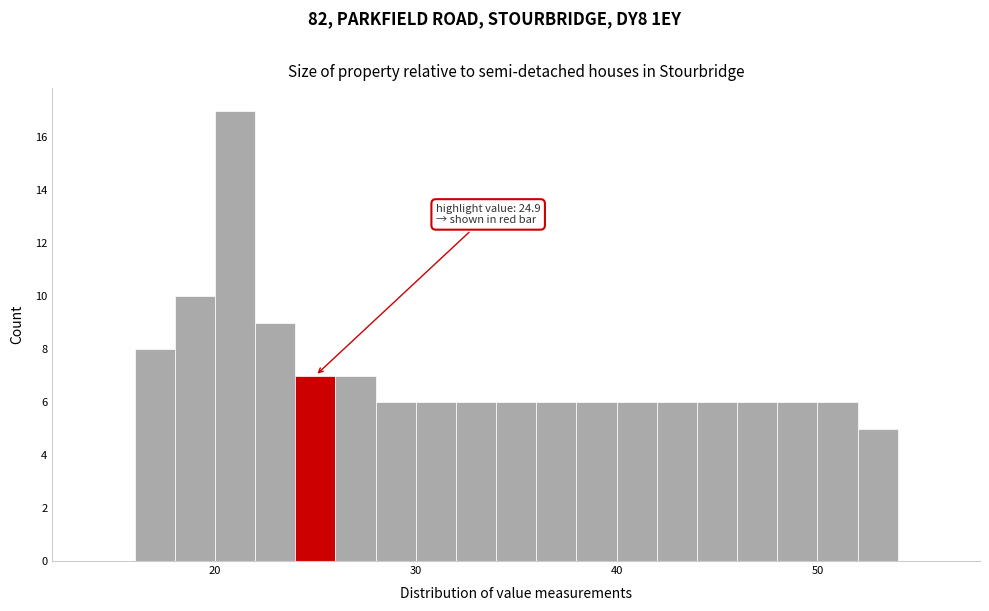

Around what value on the x-axis is the tallest bar? Give the approximate position of its centre, as read against the axis.

21